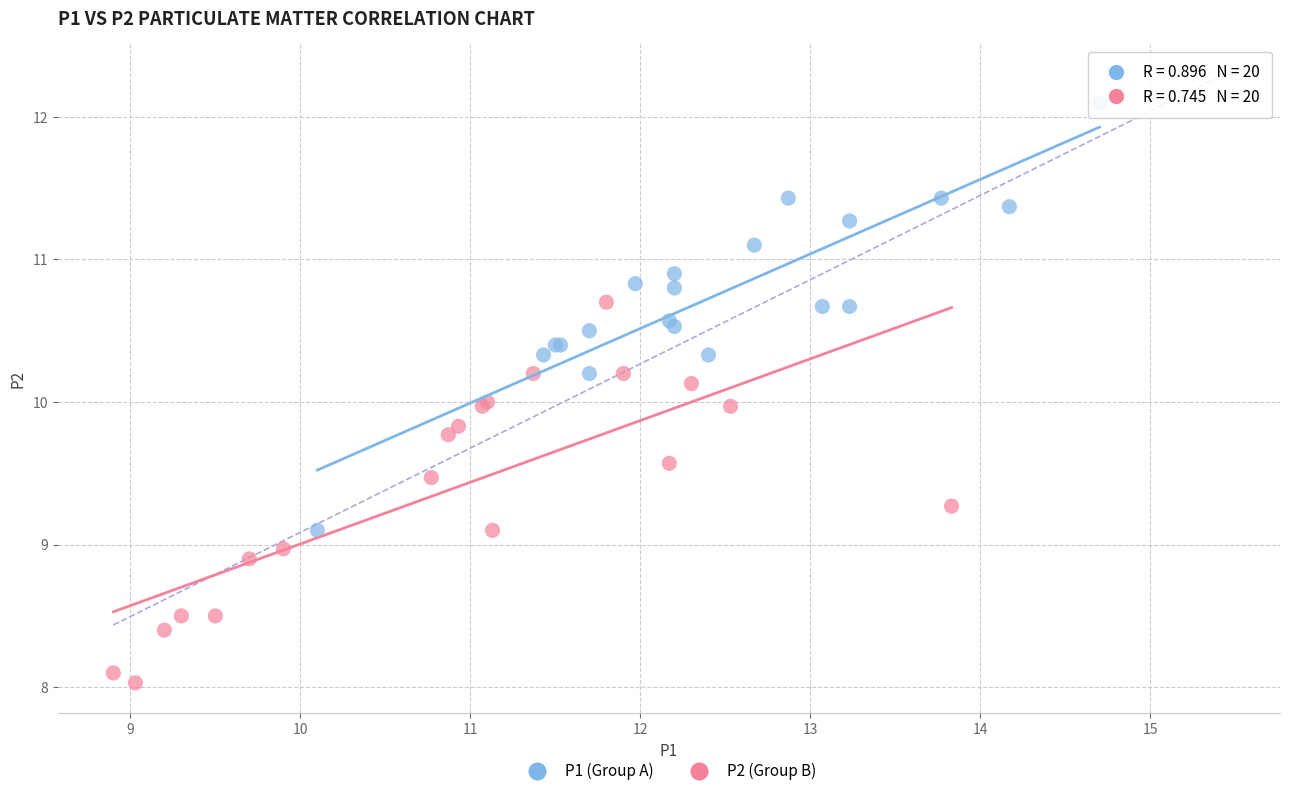

Which series contains the lowest Y value?

P2 (Group B)